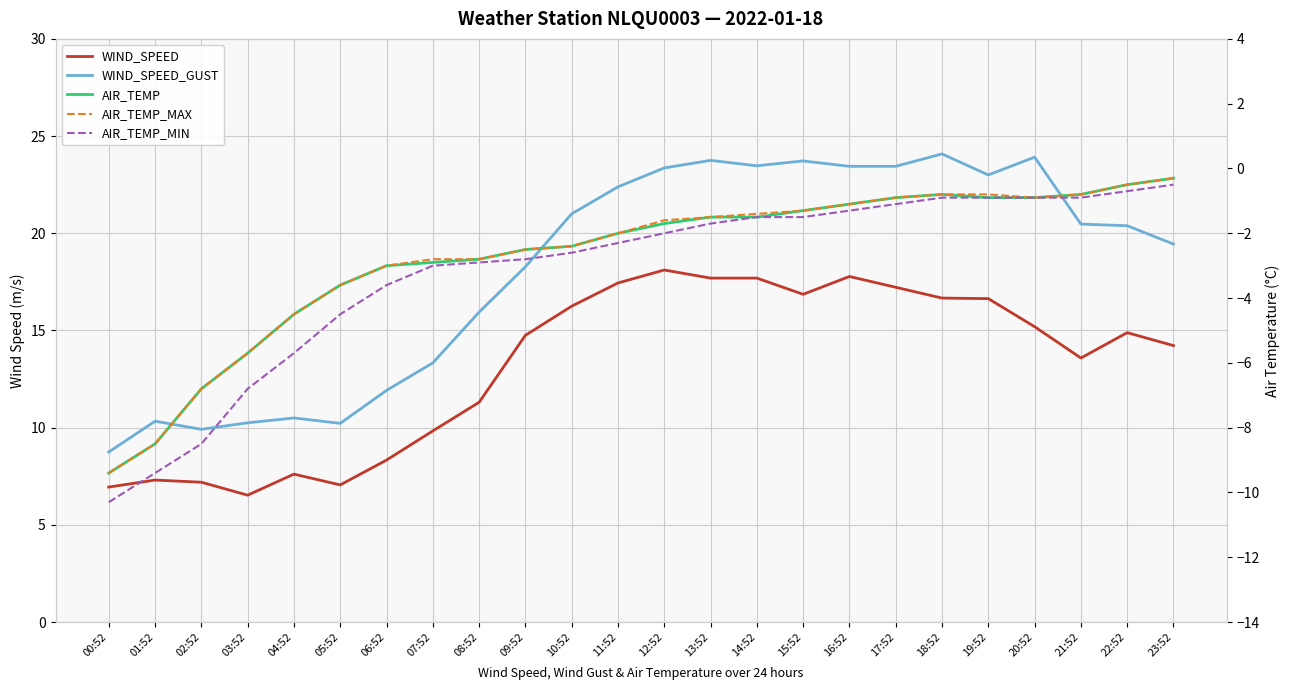

True or false: AIR_TEMP_MIN and WIND_SPEED_GUST cross at least once.

False